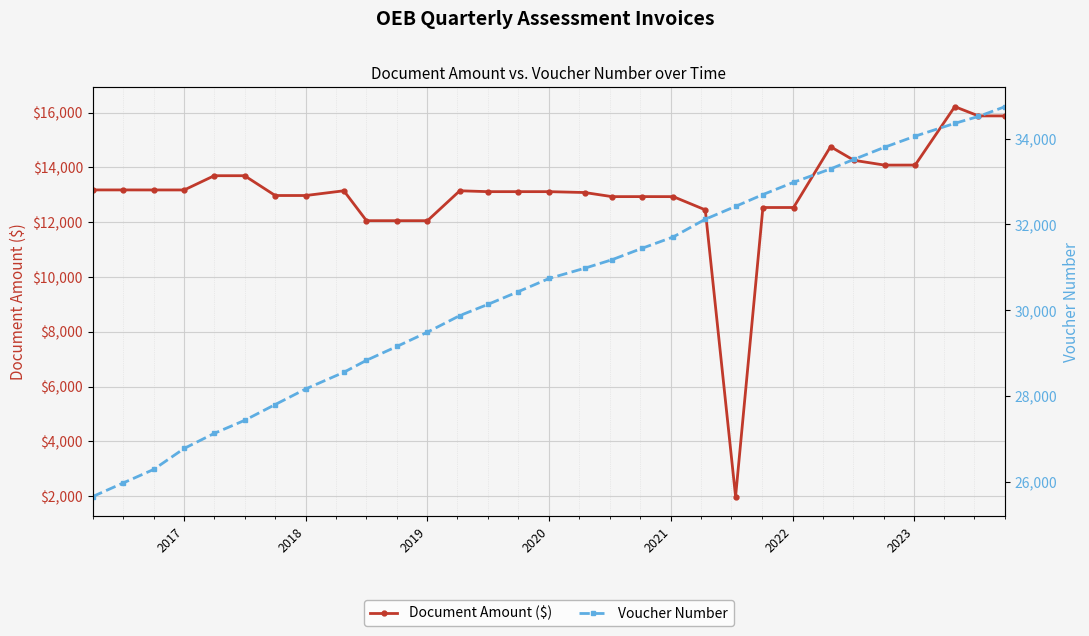

List the series in order of their peak value, highest first.

Voucher Number, Document Amount ($)